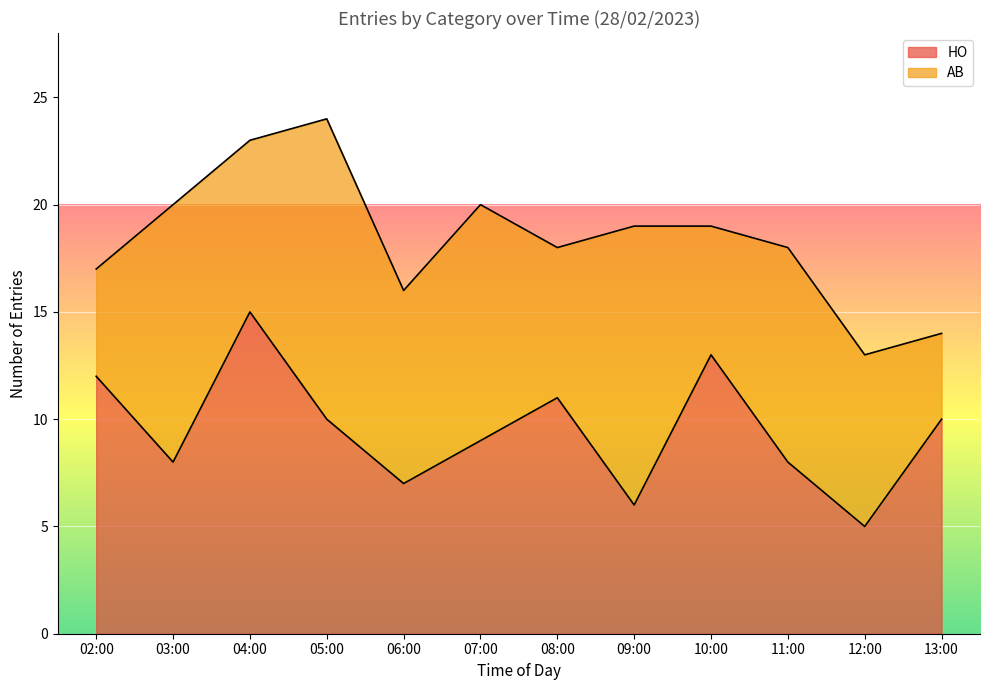

The value at 09:00 is 9. True or false?

False